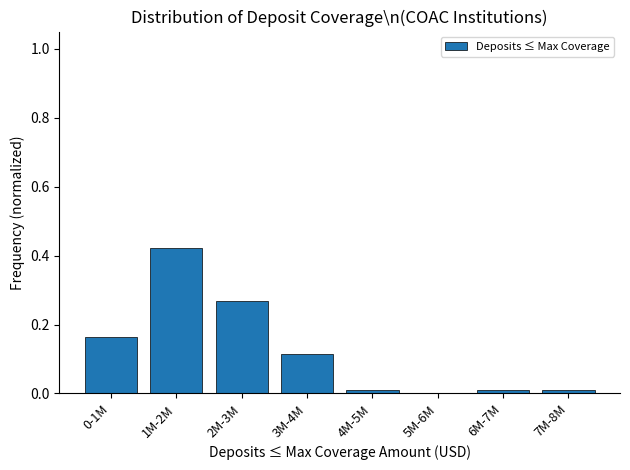

What is the sum of all values?

1.0